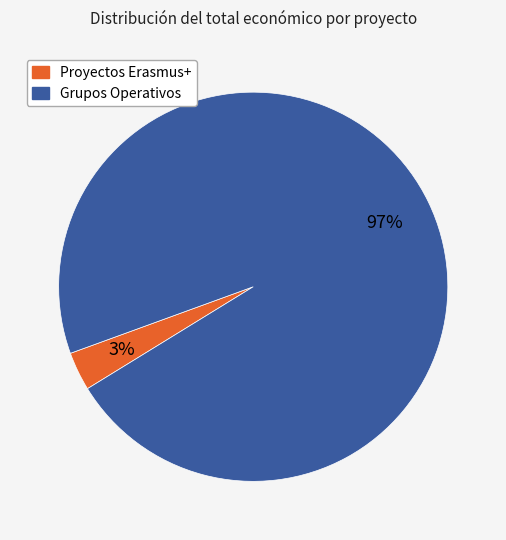

How many segments does this pie chart have?

2